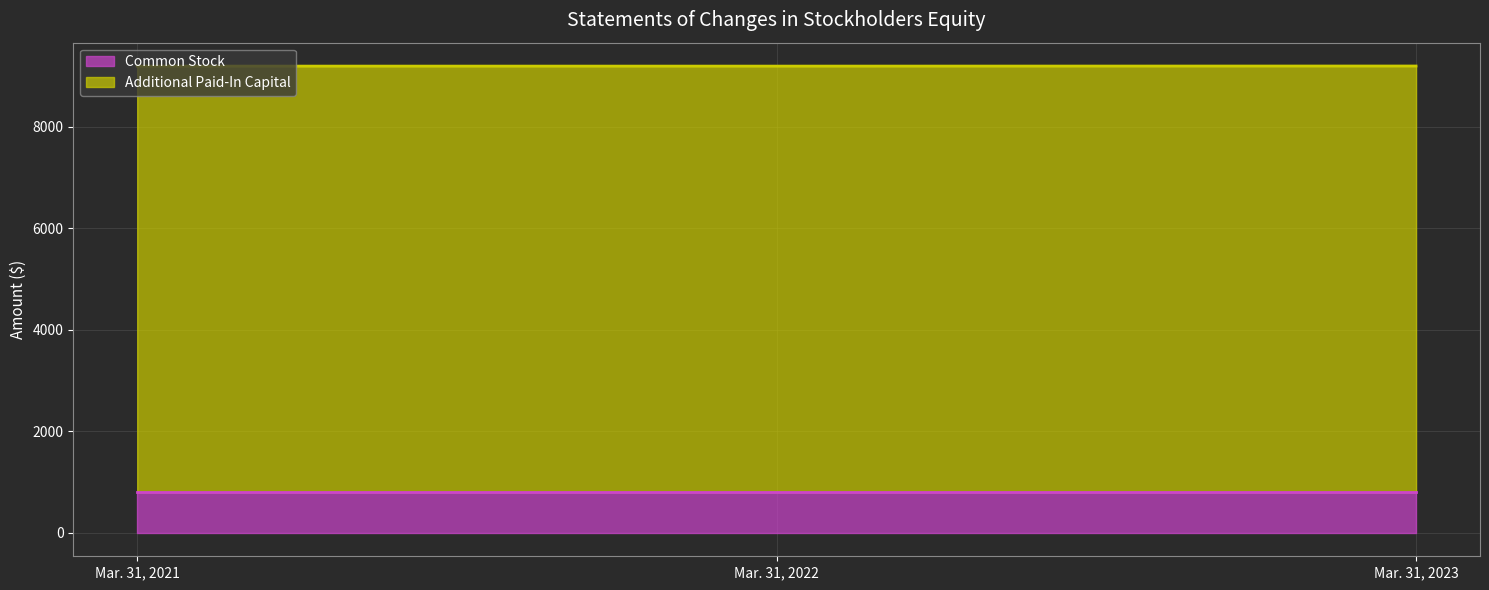

What is the maximum value for Common Stock?

800